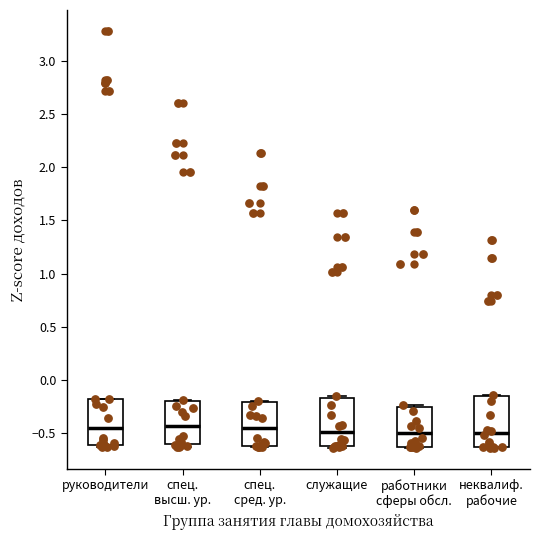

Reading left to right, read every box against the y-axis: the position of its median line, the range the box covers, and the ends of its whiskers. The values are not printed on the chart, so give them approximately, as read against the axis.

руководители: median -0.45, box -0.60 to -0.20, whiskers -0.65 to -0.20
спец. высш. ур.: median -0.45, box -0.60 to -0.20, whiskers -0.65 to -0.20 (just above the box's upper edge)
спец. сред. ур.: median -0.45, box -0.60 to -0.20, whiskers -0.65 to -0.20
служащие: median -0.50, box -0.65 to -0.20, whiskers -0.65 to -0.15
работники сферы обсл.: median -0.50, box -0.65 to -0.25, whiskers -0.65 to -0.25
неквалиф. рабочие: median -0.50, box -0.65 to -0.15, whiskers -0.65 to -0.15